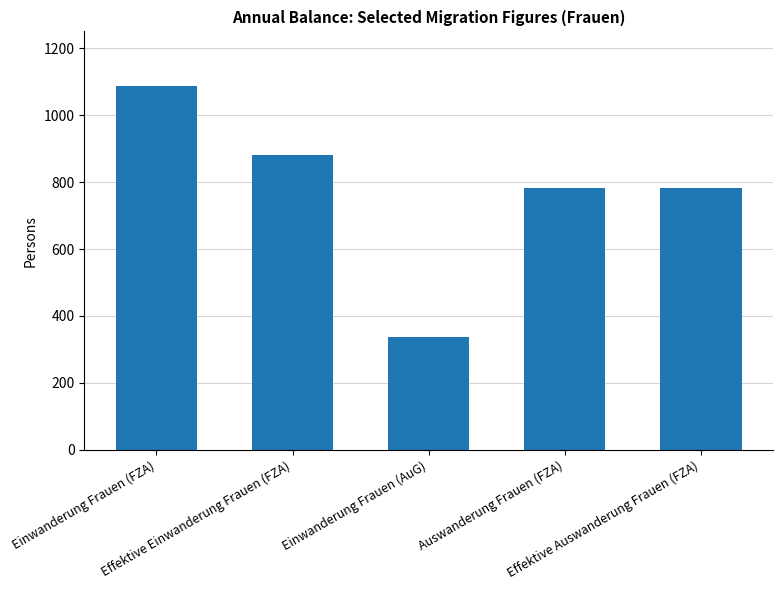

What is the maximum value shown in the chart?

1087